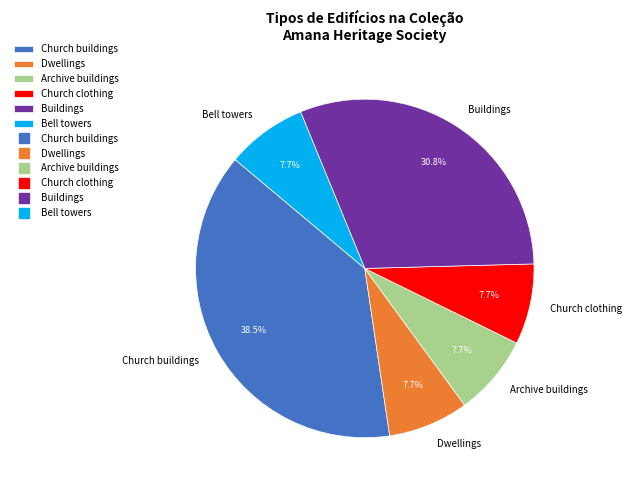

How many segments does this pie chart have?

6